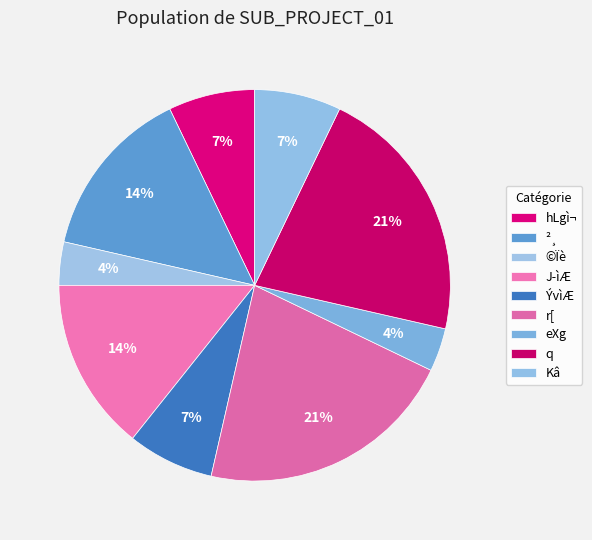

Count the number of slices in the pie.

9